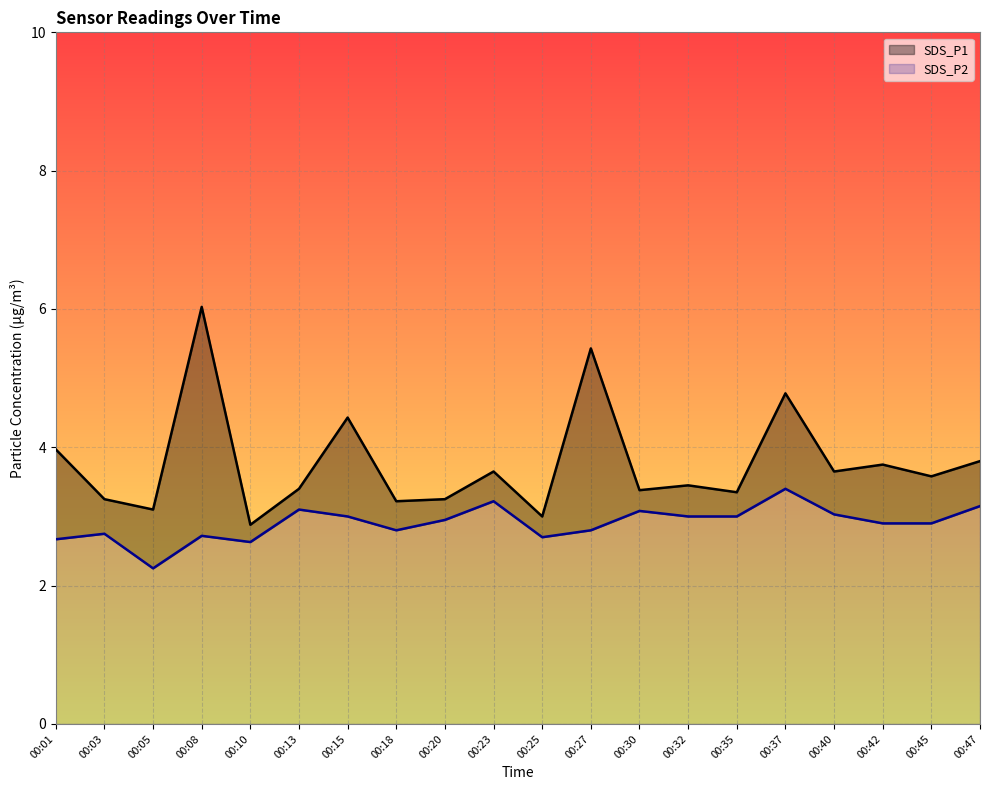

At which category is the sum across all series the highest?

00:08